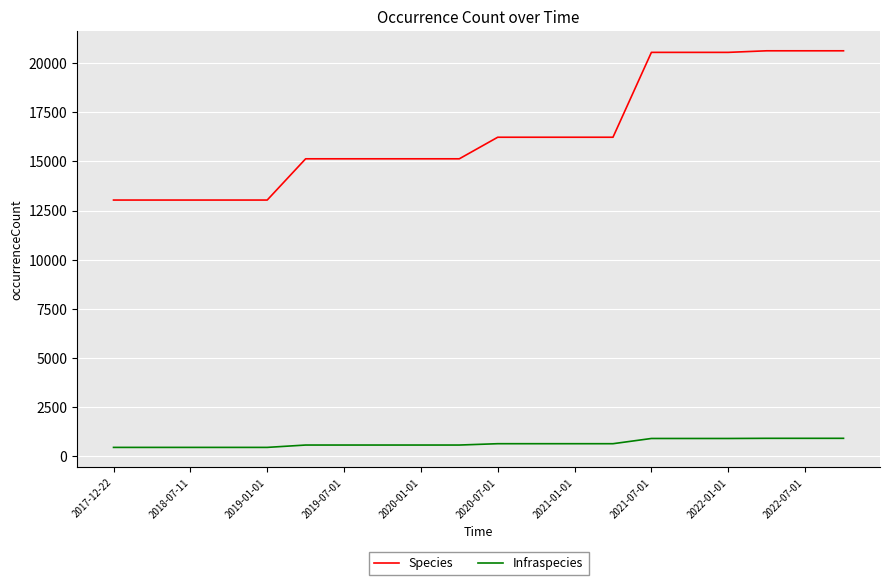

True or false: Infraspecies and Species intersect in this chart.

False